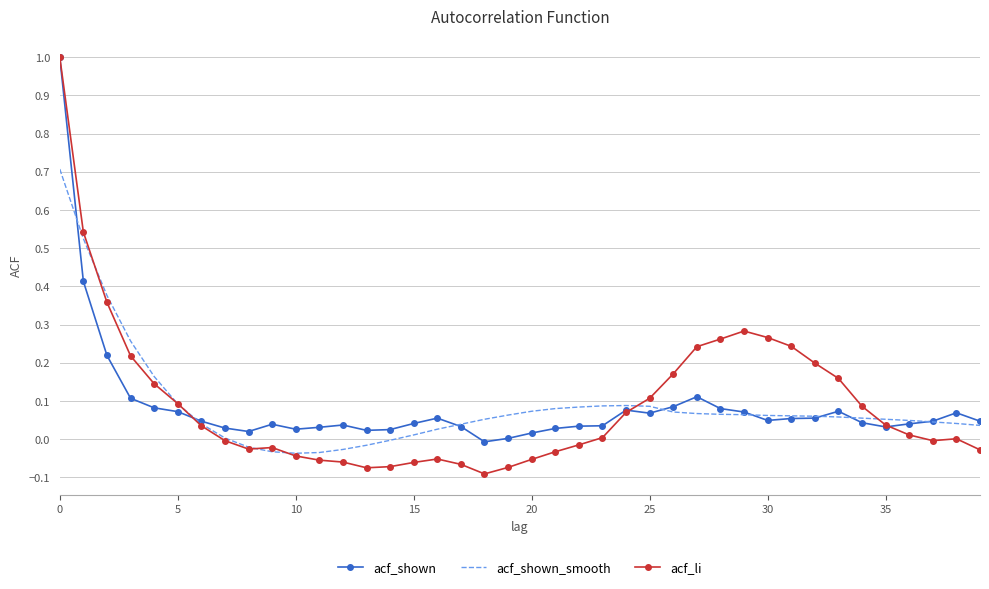

Which series has the widest spread of values?

acf_li